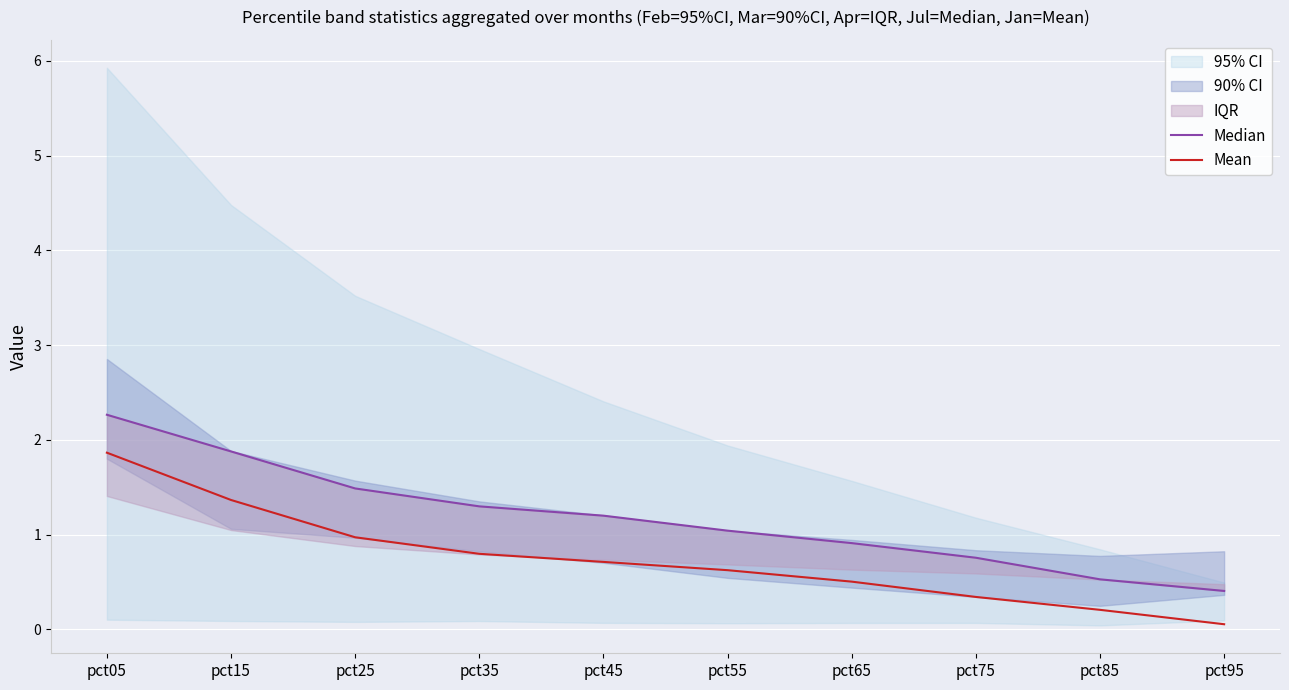

Which series changed the most between pct75 and pct95?

Median